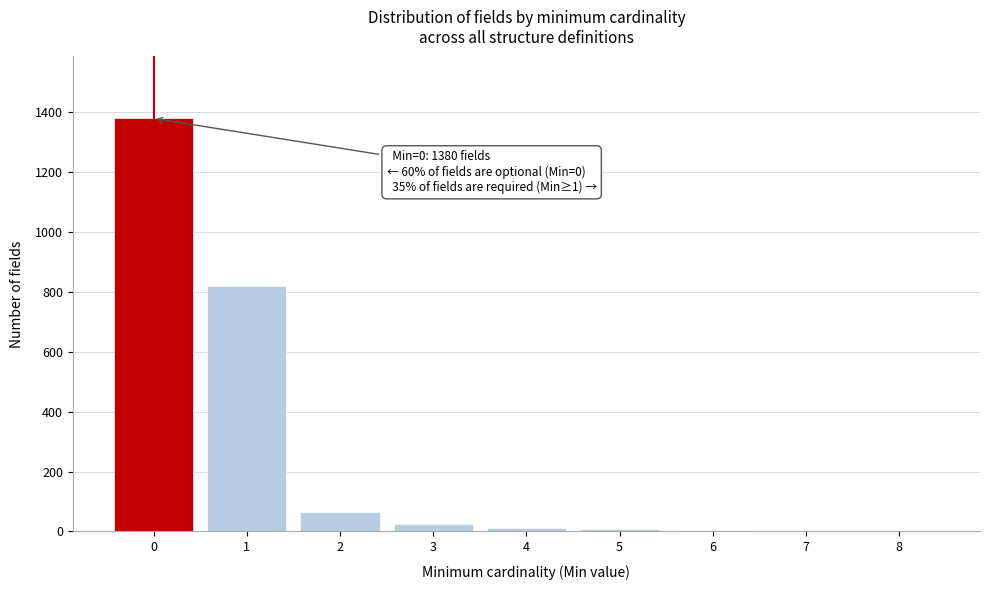

The chart shows a value of 1380 at 0. True or false?

True